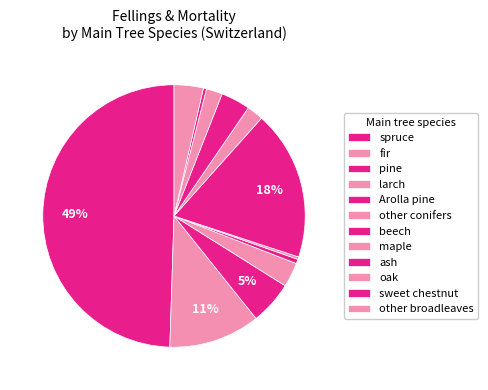

Count the number of slices in the pie.

12